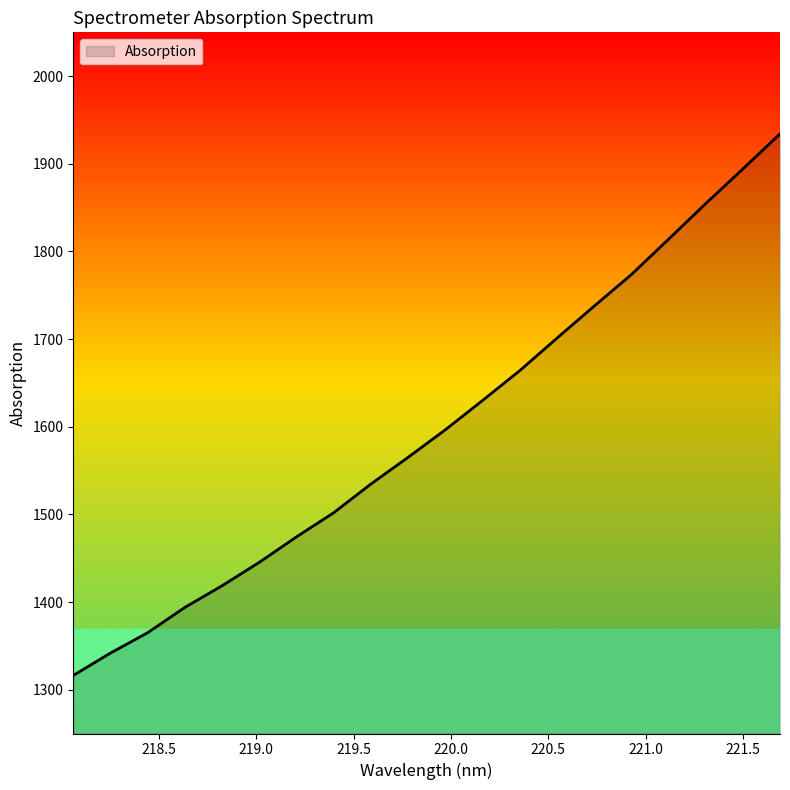

What is the difference between the maximum and minimum values?

617.9